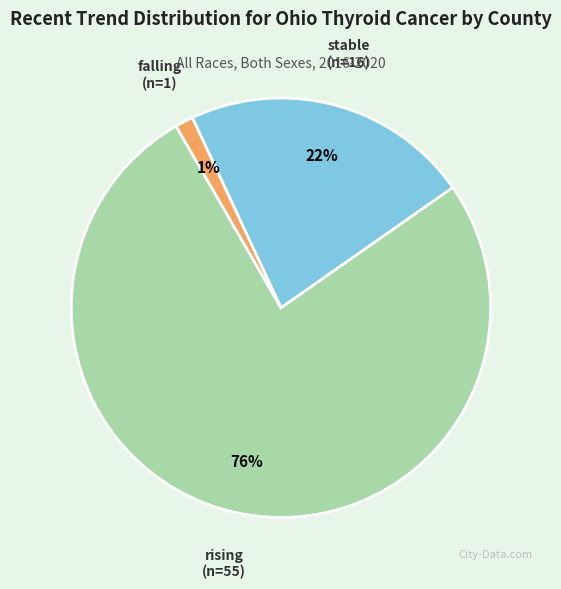

Rank the categories by value from lowest to highest.

falling, stable, rising